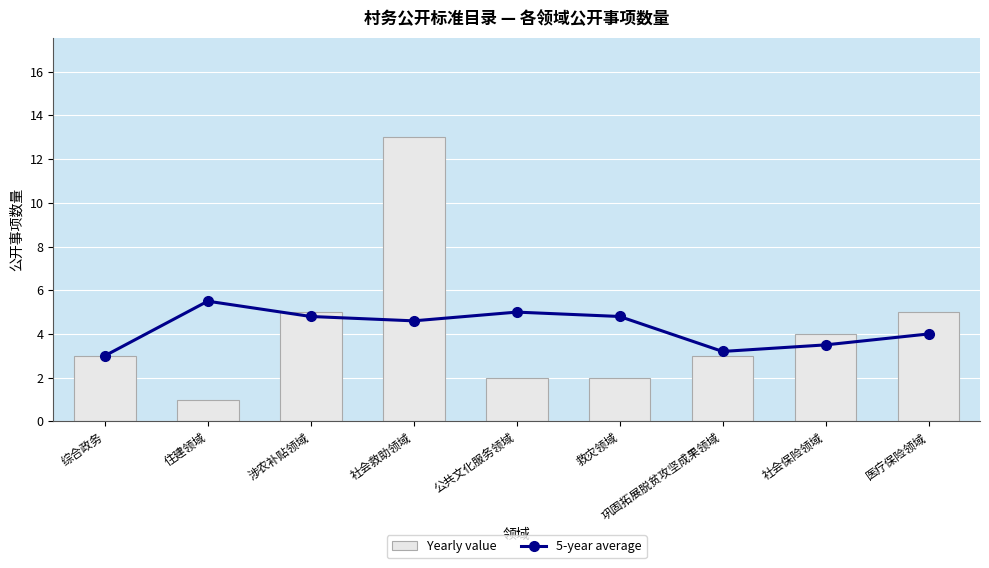

Which series has the largest total across all categories?

5-year average